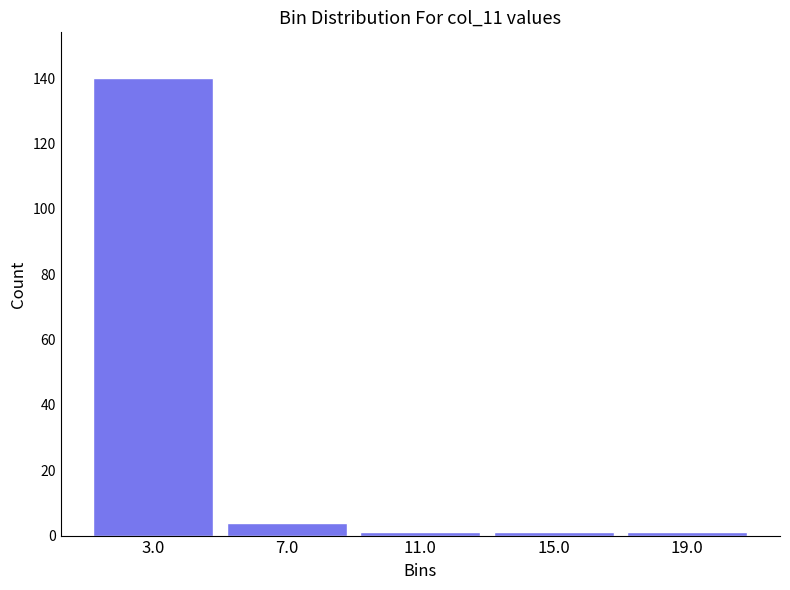

Reading left to right, list every bar in this chart as the range it spans on the x-axis followed by its height. The values are not printed on the chart, so give them approximately, as read against the axis.

1 to 5: 140
5 to 9: 4
9 to 13: under 2
13 to 17: under 2
17 to 21: under 2